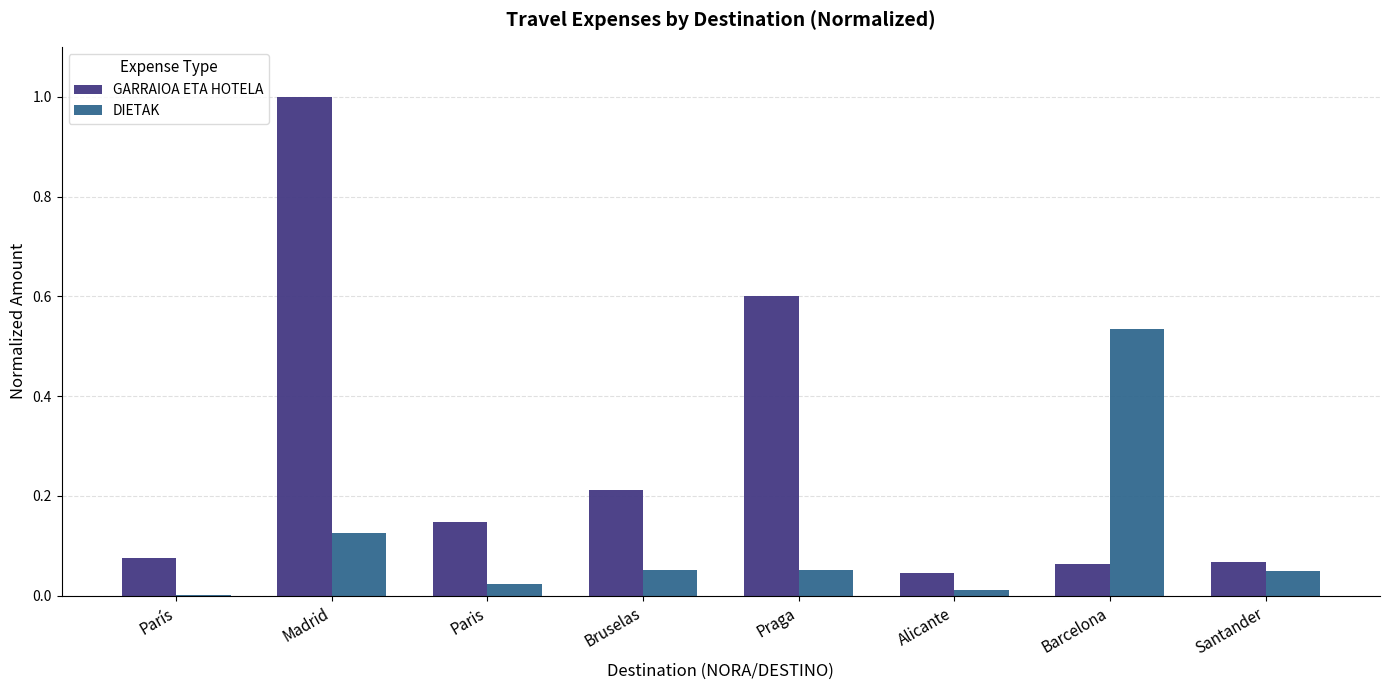

What is the maximum value shown in the chart?

1.0